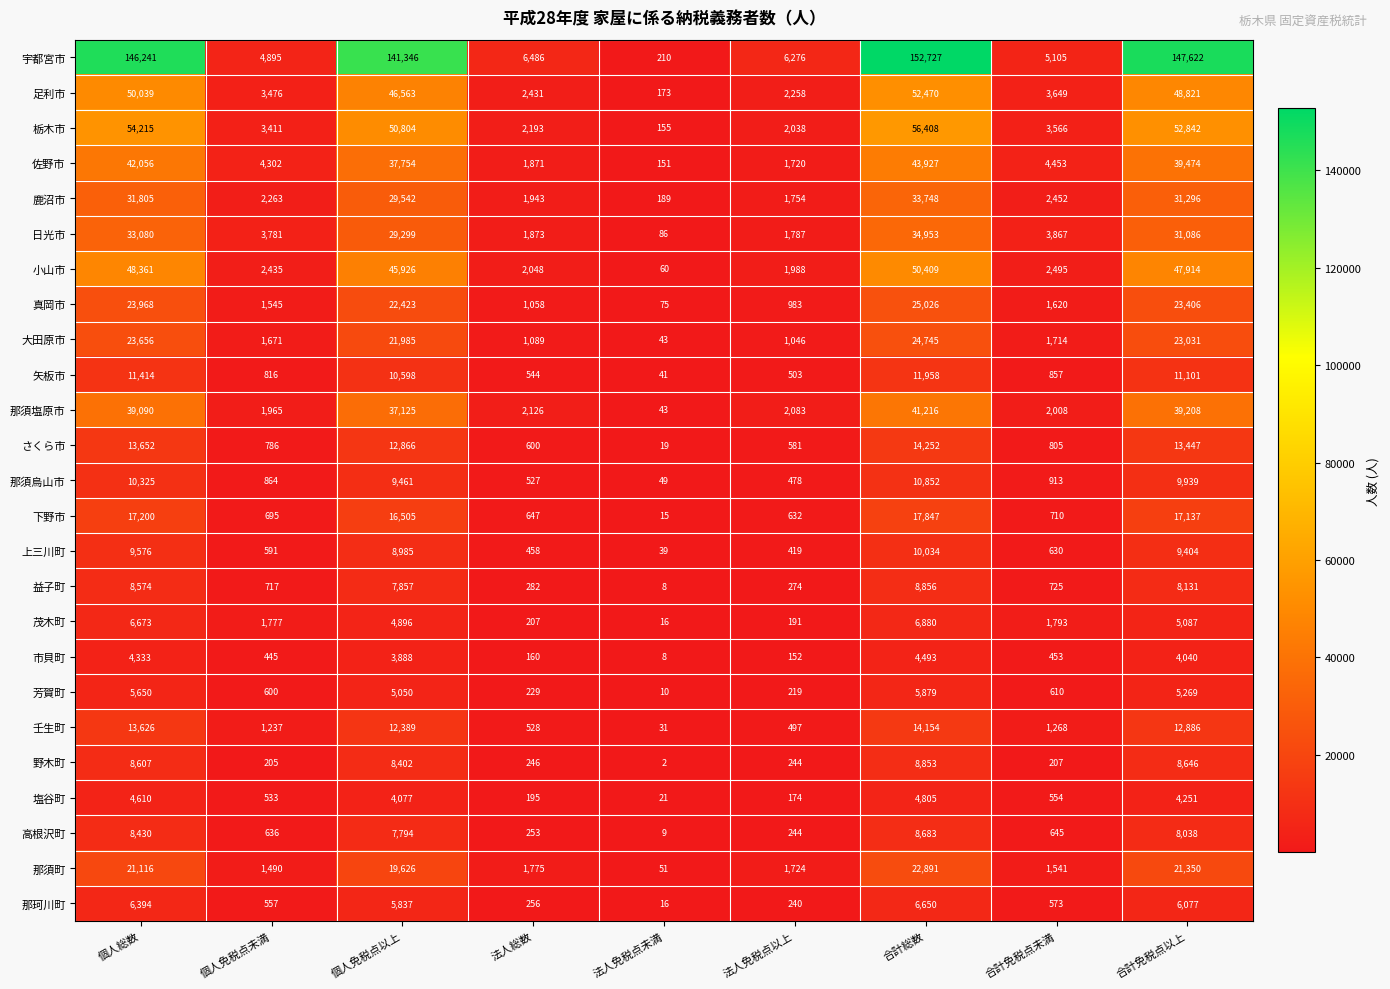

What is the highest value of the 大田原市 series?

24745